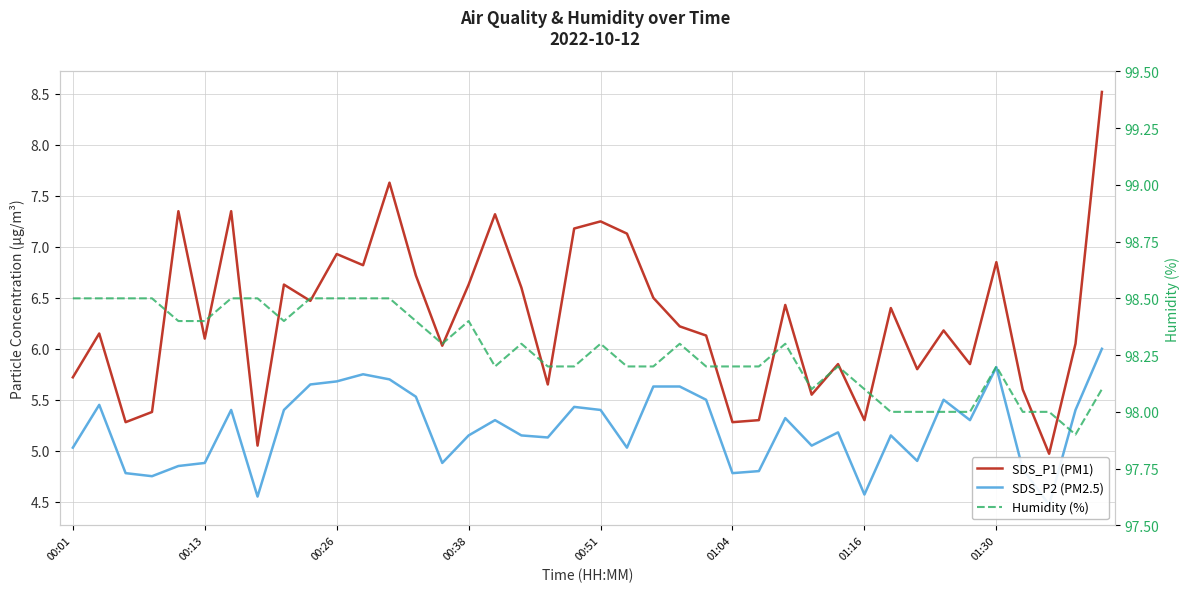

The value of Humidity (%) at 00:26 is 43.9. True or false?

False